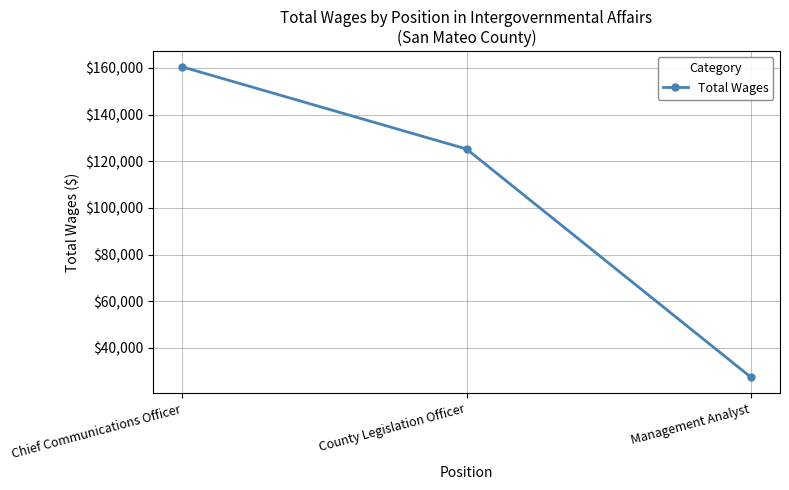

List the labels in order of value, largest first.

Chief Communications Officer, County Legislation Officer, Management Analyst